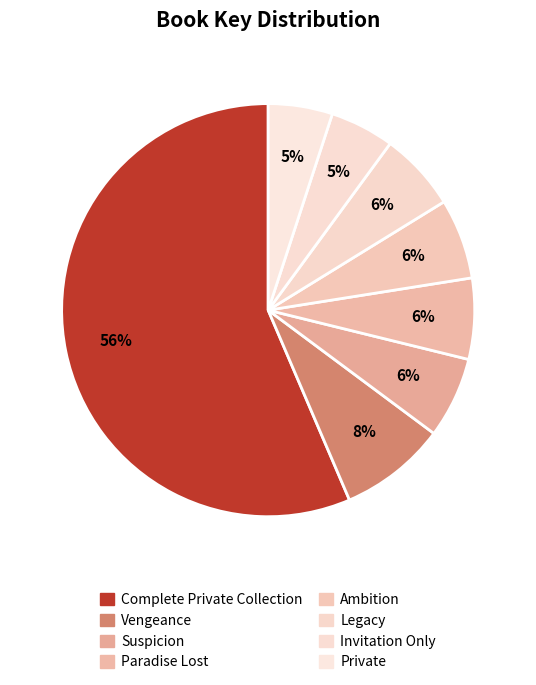

To the nearest percent, what is the average slice percentage?

12%